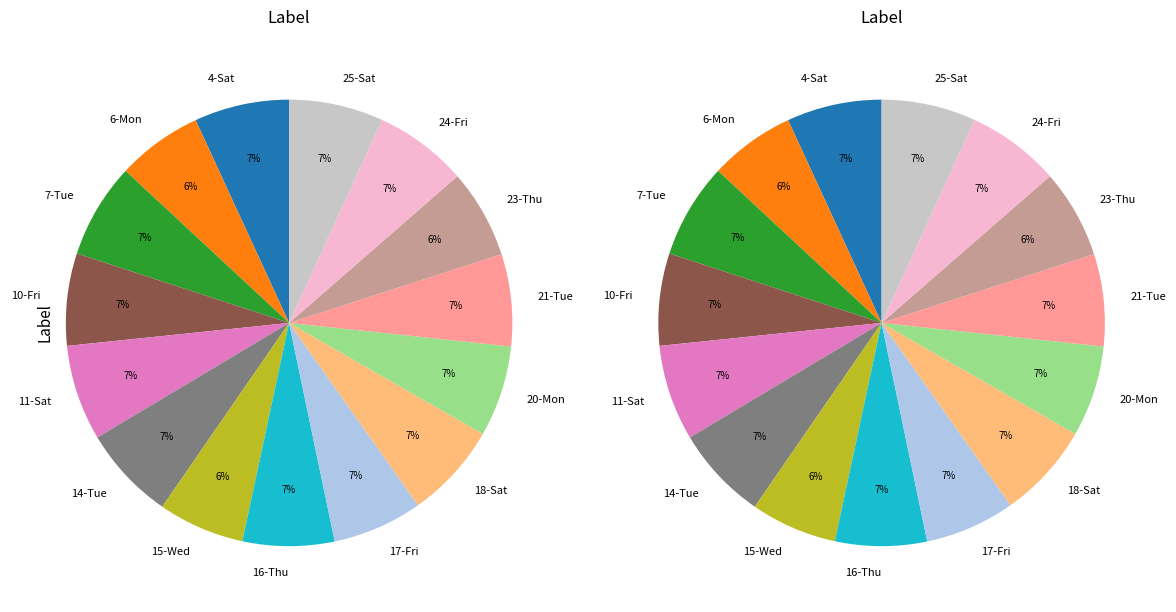

To the nearest percent, what portion does 14-Tue represent?

7%